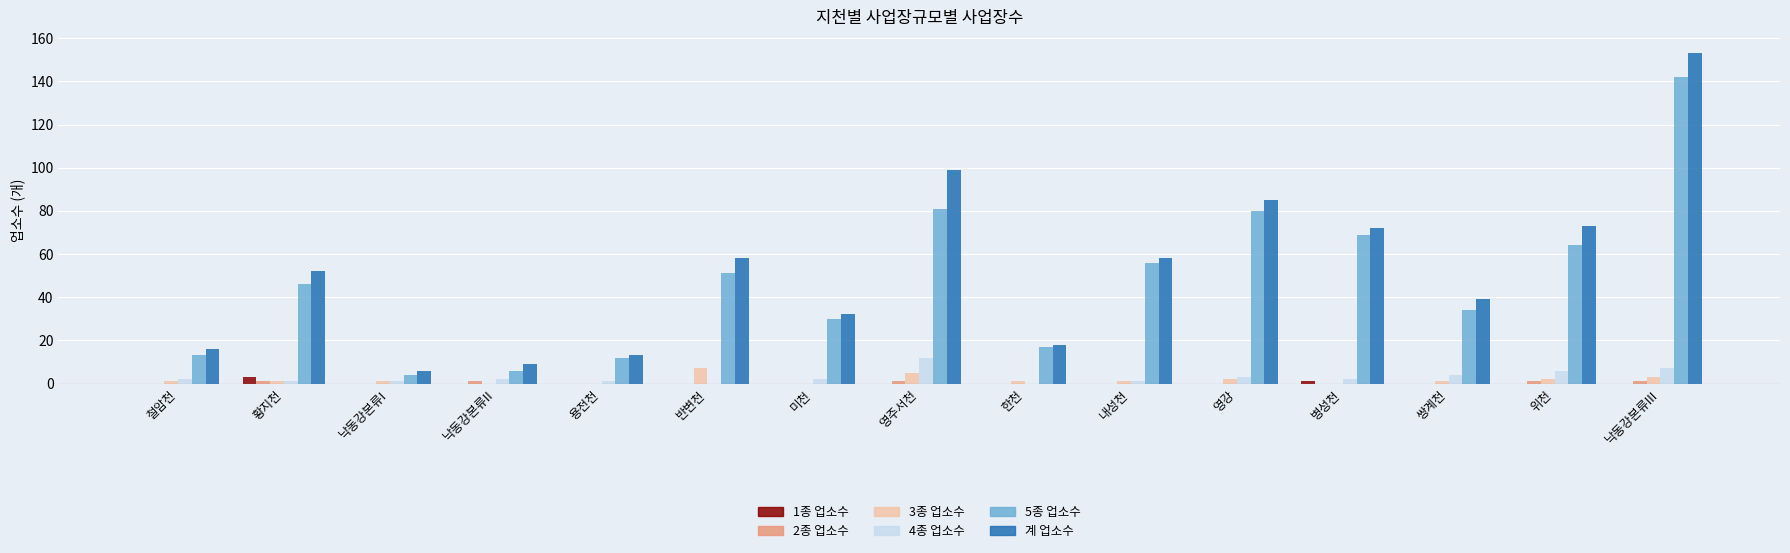

How many data points does each series have?

15